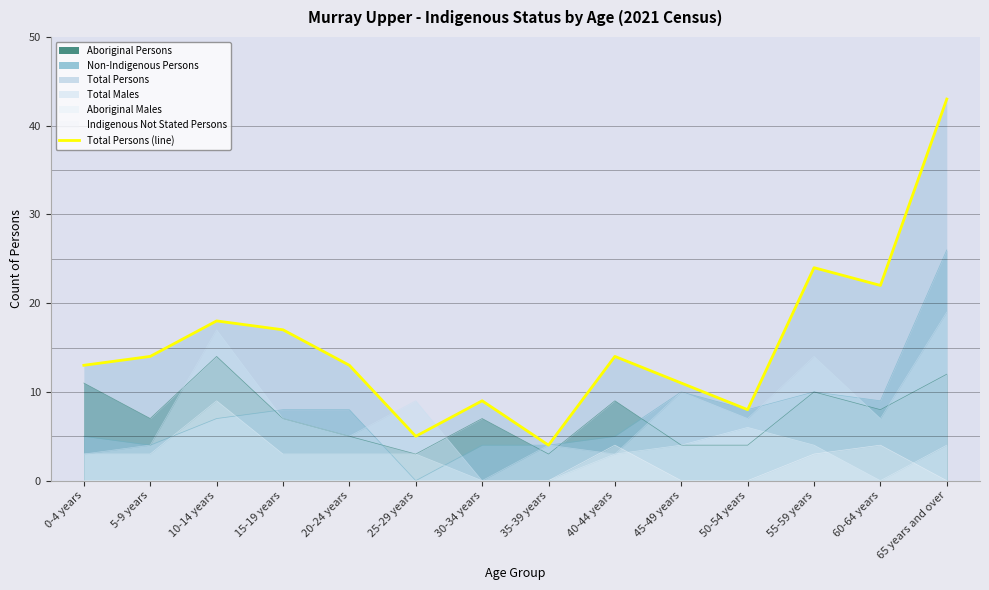

At which category does the chart reach its minimum across all series?

35-39 years